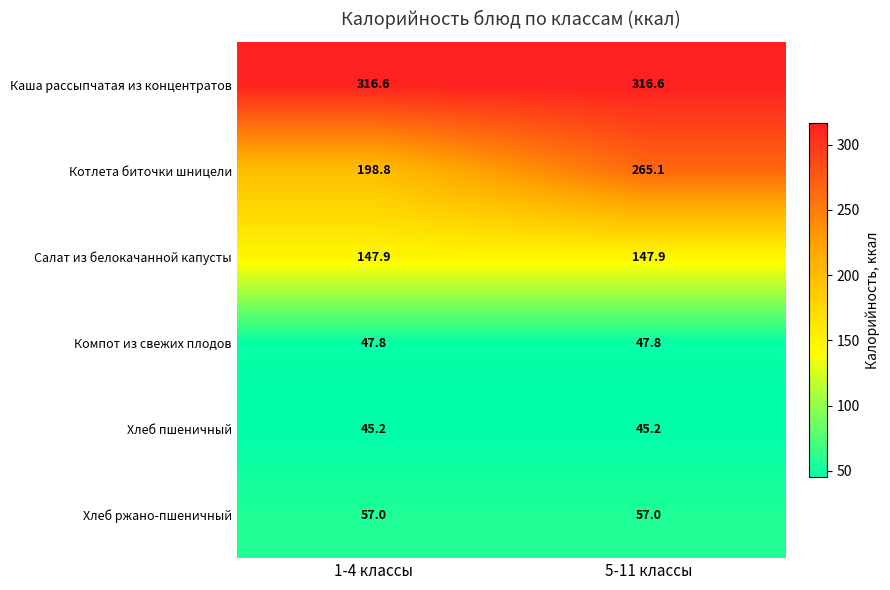

Which series changed the most between 1-4 классы and 5-11 классы?

Котлета биточки шницели